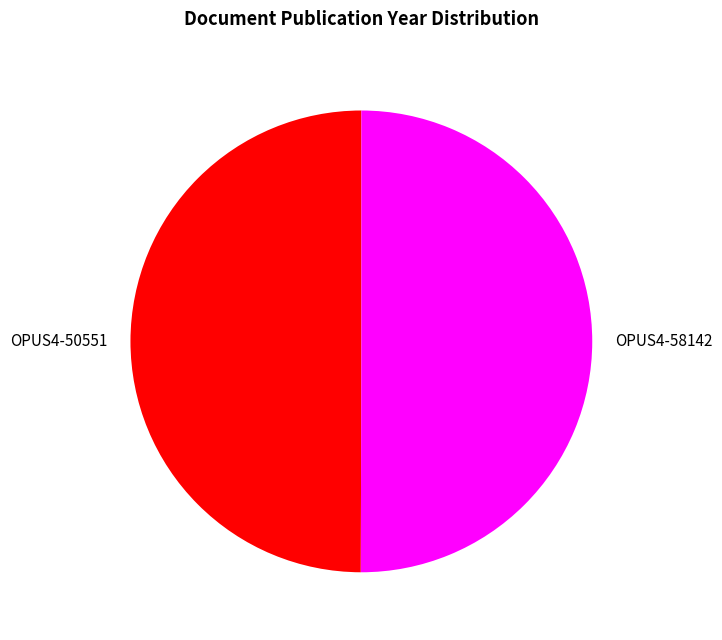

What is the ratio of the value at OPUS4-58142 to the value at OPUS4-50551?

1.0